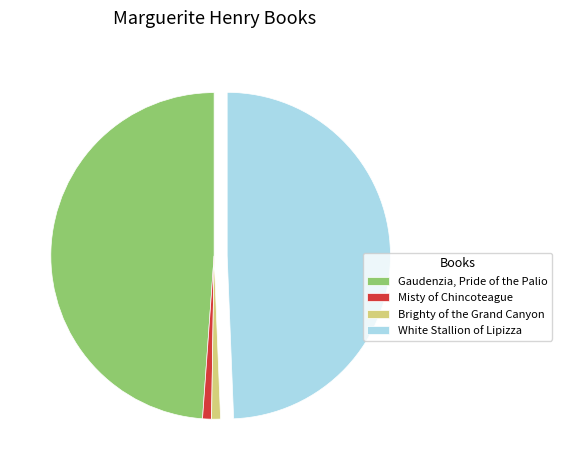

Count the number of slices in the pie.

4